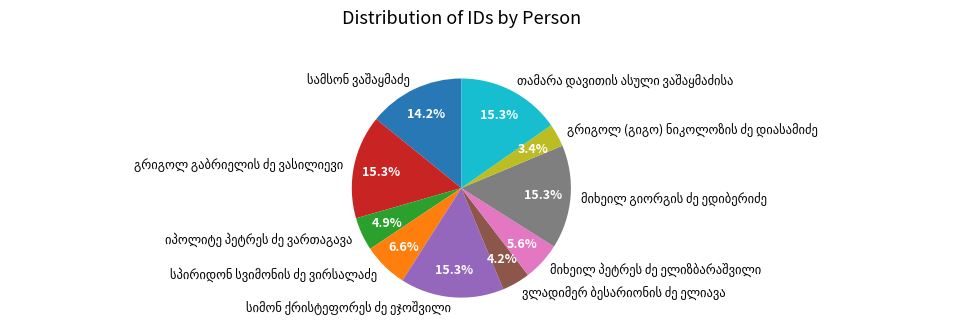

Is there any slice that represents more than half of the pie?

No